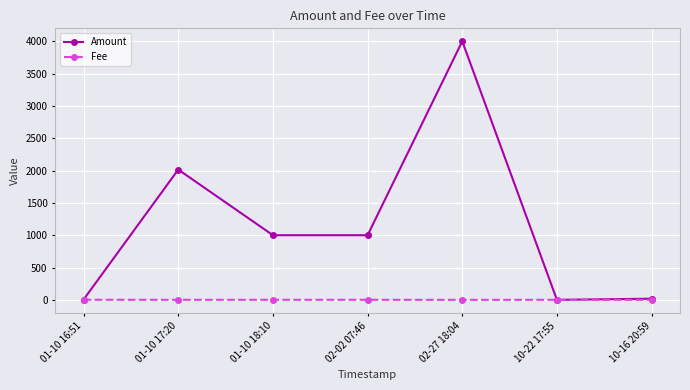

How many series are shown in this chart?

2